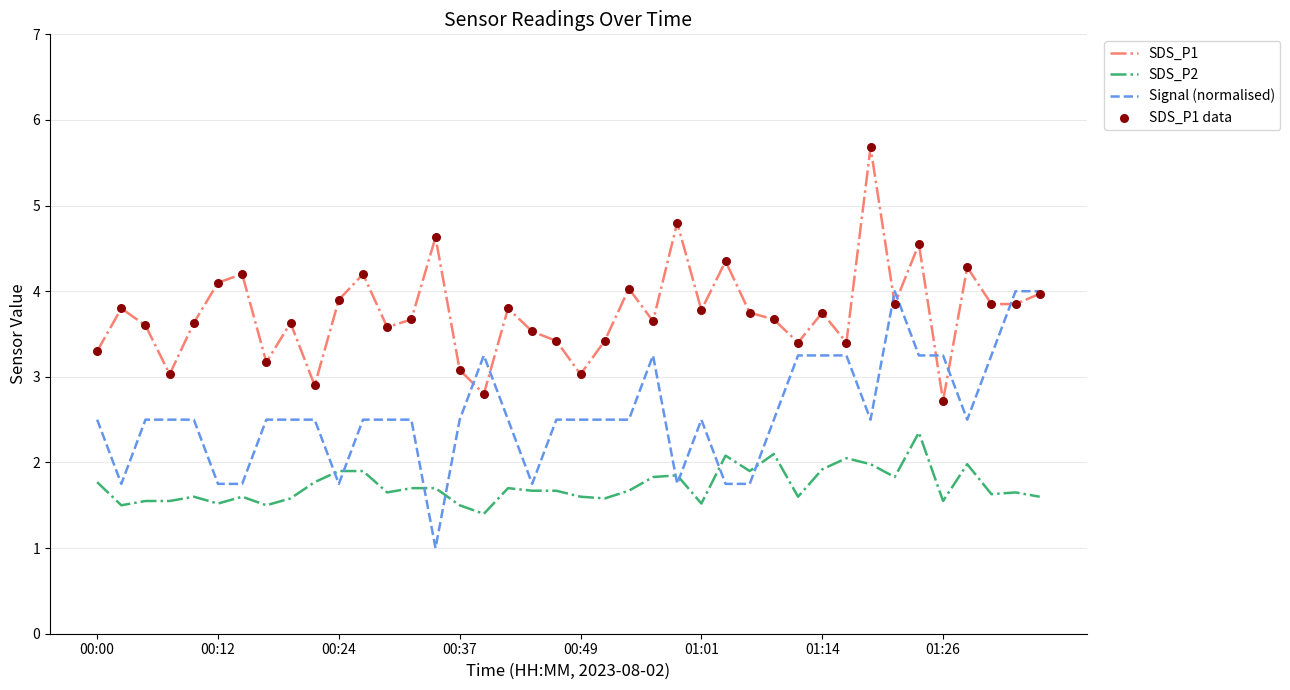

At how many categories does at least one series exceed 2?

40